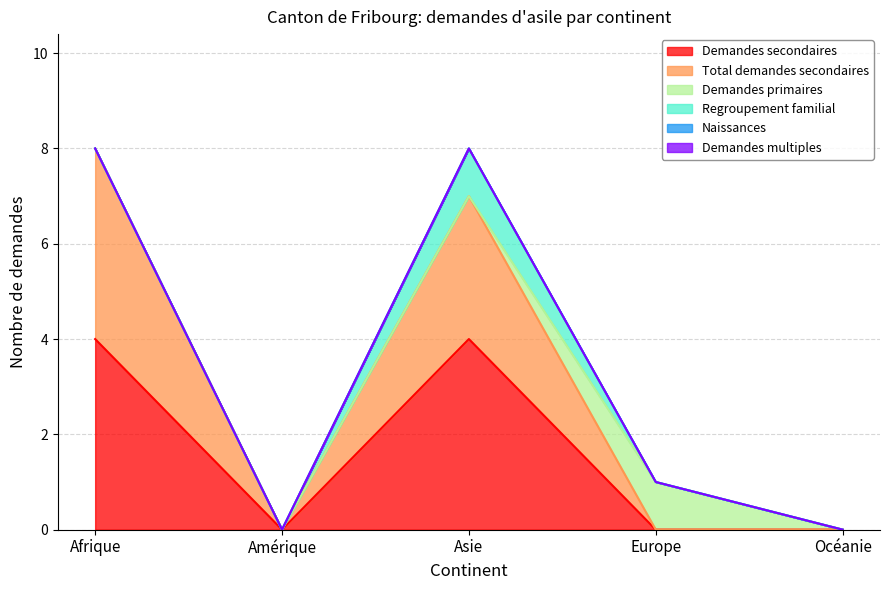

What are all the series names shown in the legend?

Demandes secondaires, Total demandes secondaires, Demandes primaires, Regroupement familial, Naissances, Demandes multiples